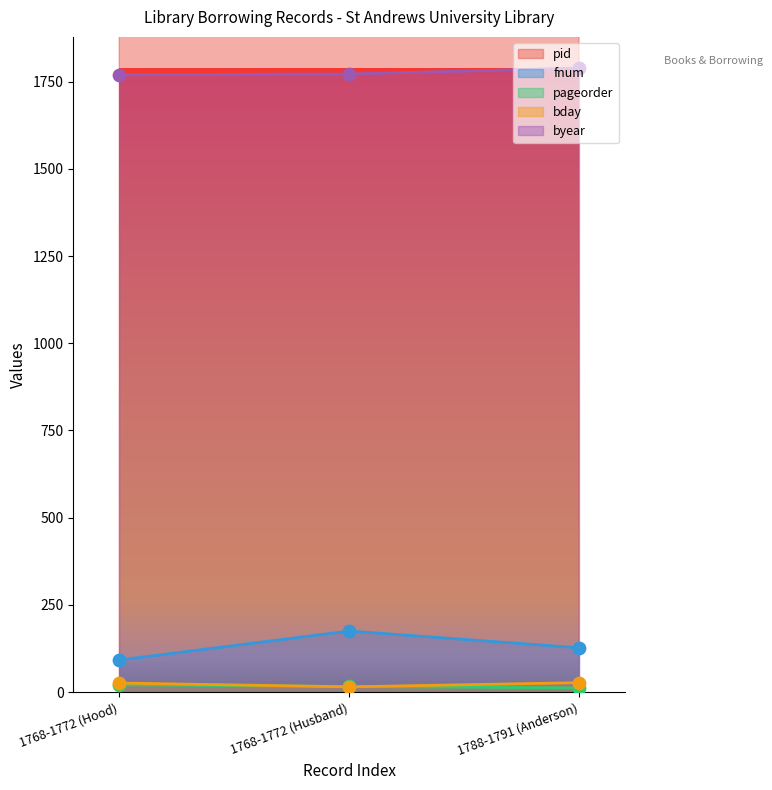

Is it true that byear equals 1772 at 1768-1772 (Husband)?

True